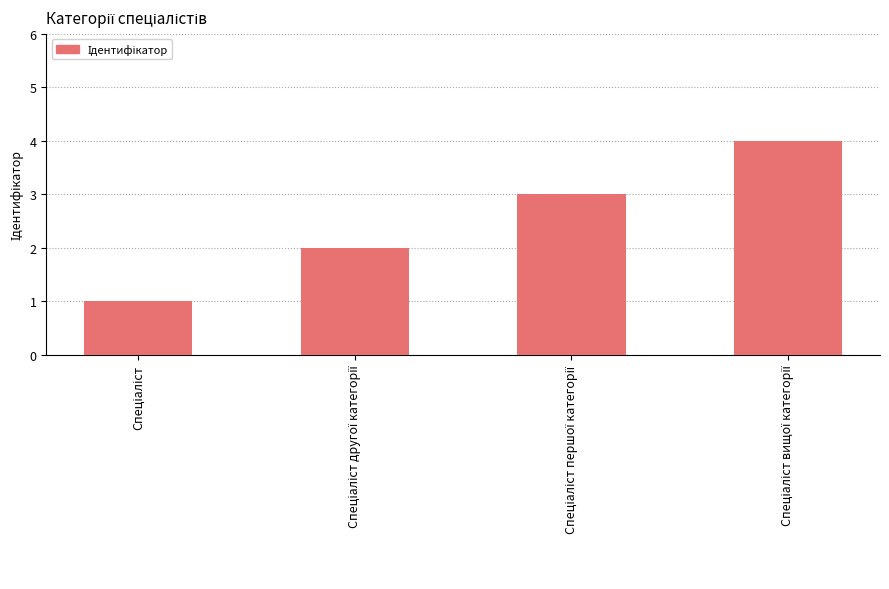

What is the greatest value displayed?

4